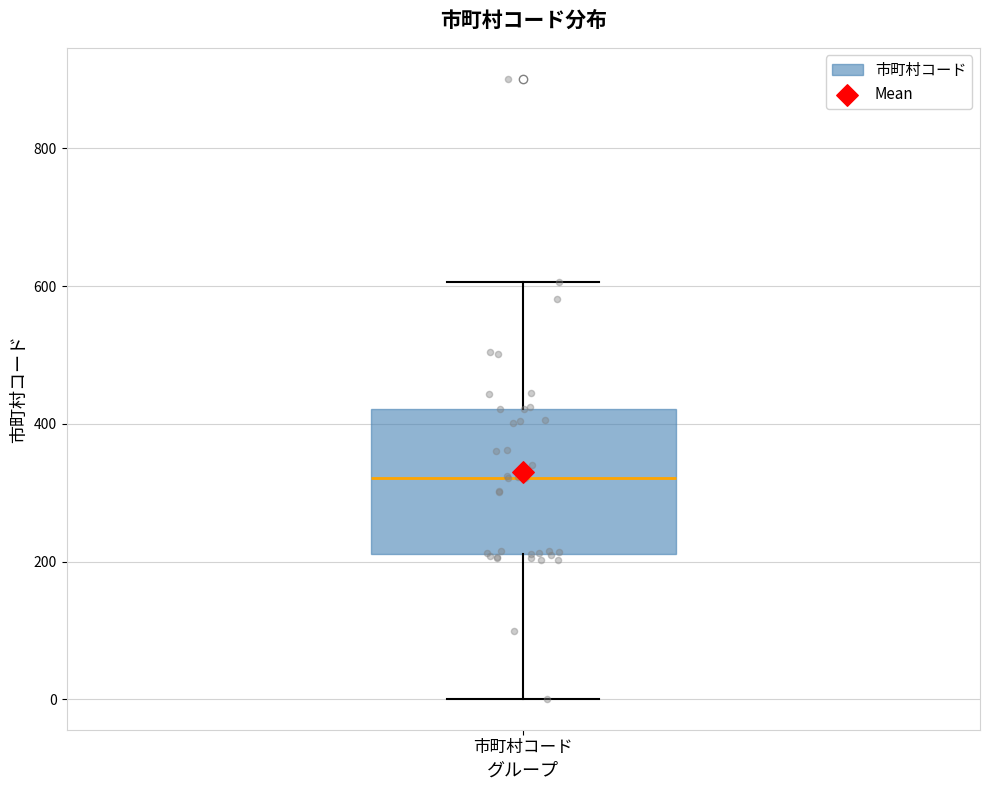

Read this box plot against the y-axis: the position of the median line, the range covered by the box, and the ends of both whiskers. The values are not printed on the chart, so give them approximately, as read against the axis.

median 320, box 220 to 420, whiskers 0 to 600